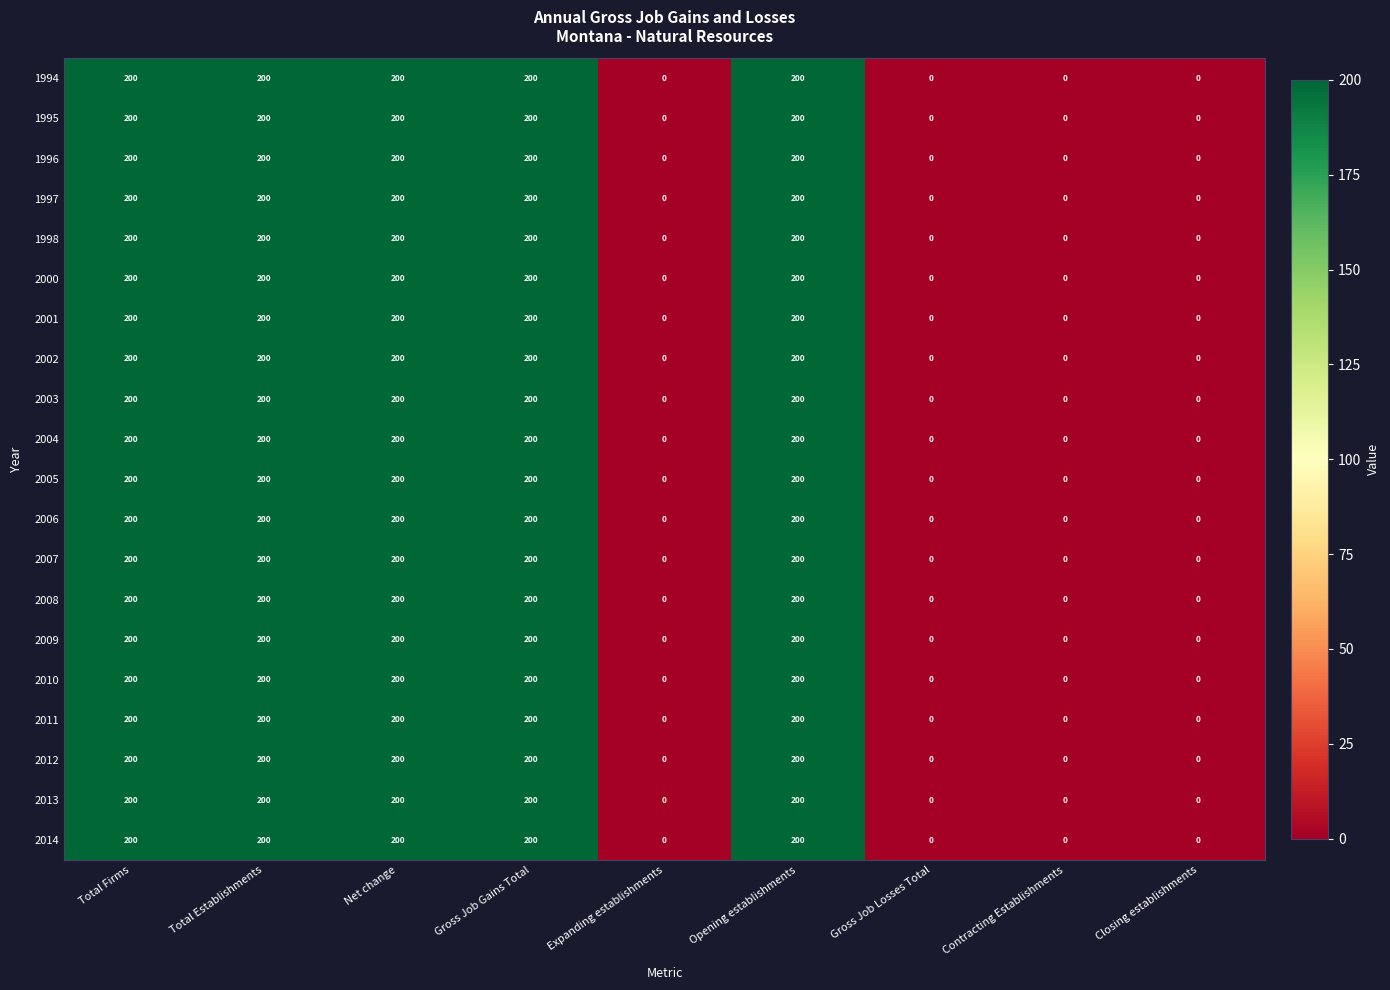

What is the approximate value of 2014 at Total Firms, to the nearest 10?

200